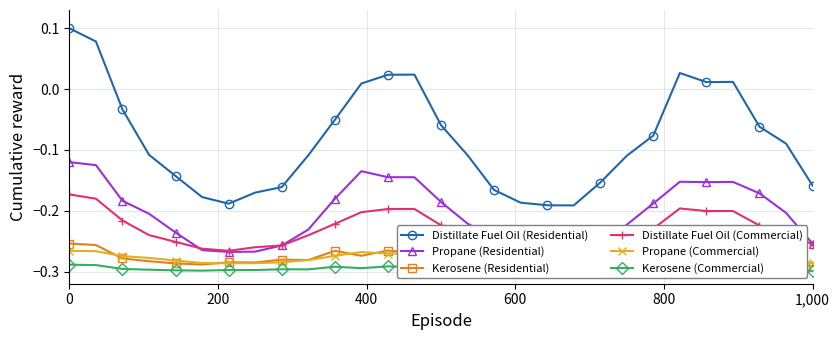

How many values in the Distillate Fuel Oil (Residential) series exceed 0?

8